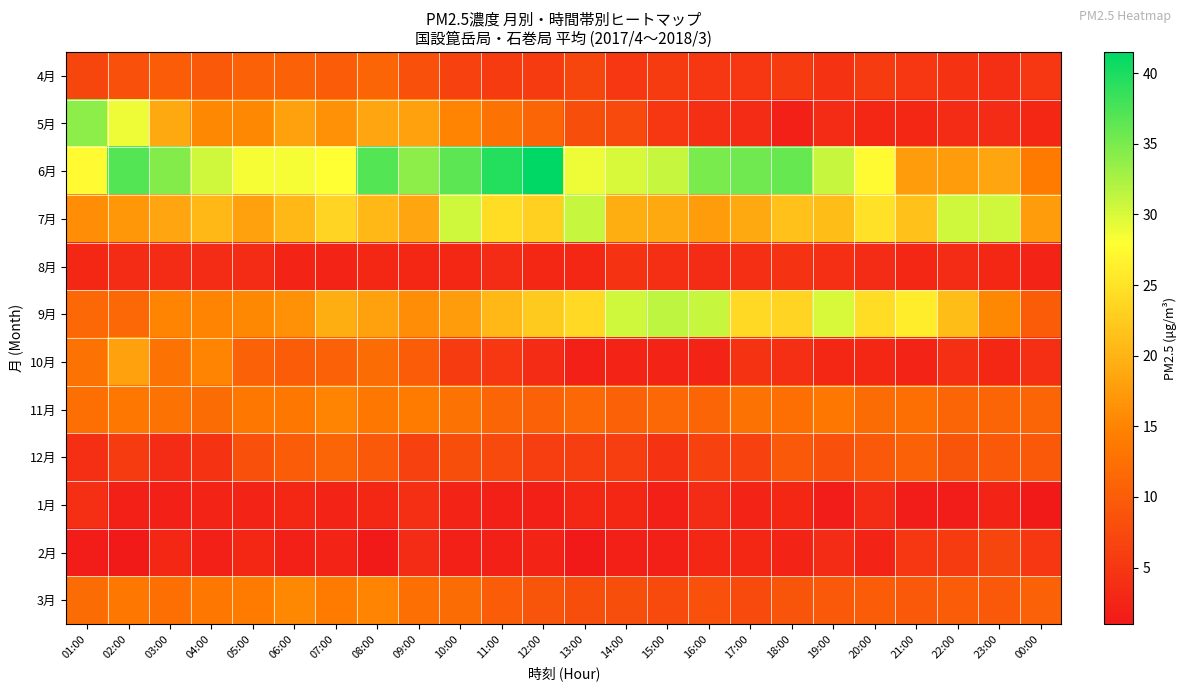

Which series changed the most between 01:00 and 22:00?

5月